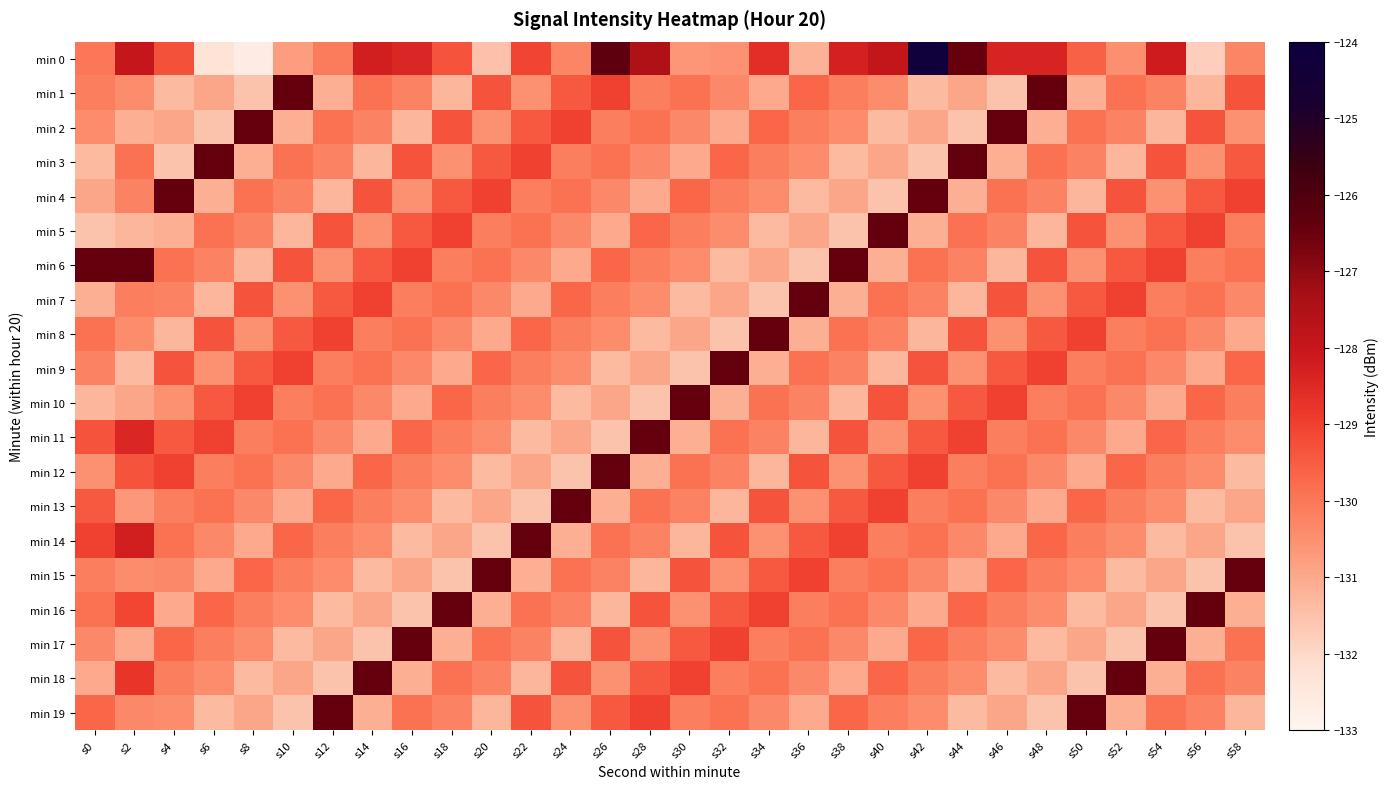

At which category is the sum across all series the highest?

s2